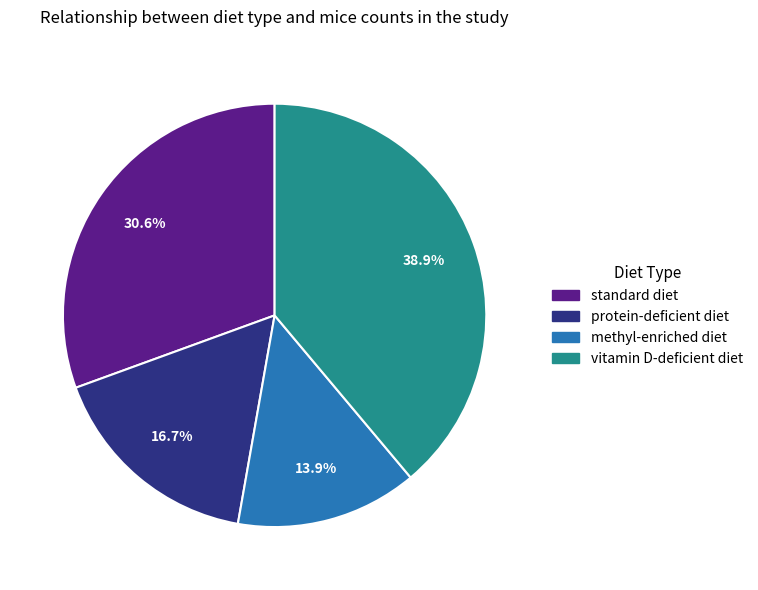

Which has a higher value, methyl-enriched diet or standard diet?

standard diet